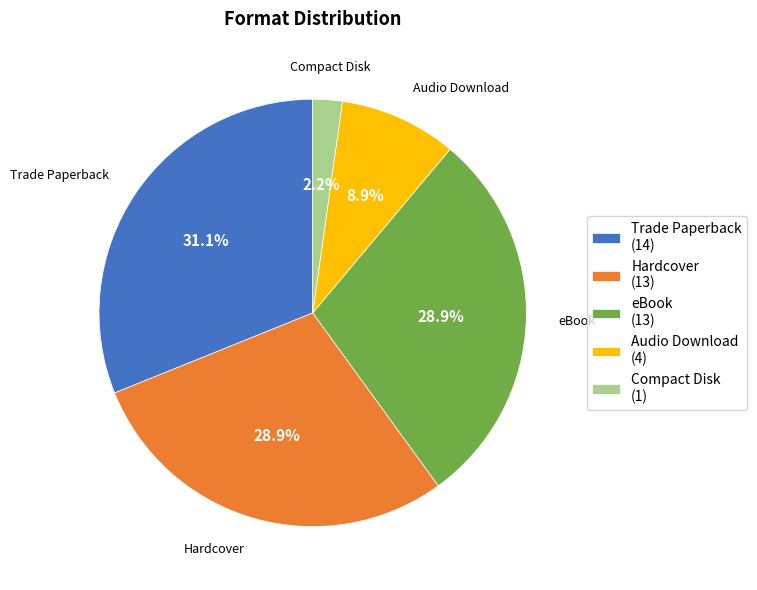

Count the number of slices in the pie.

5